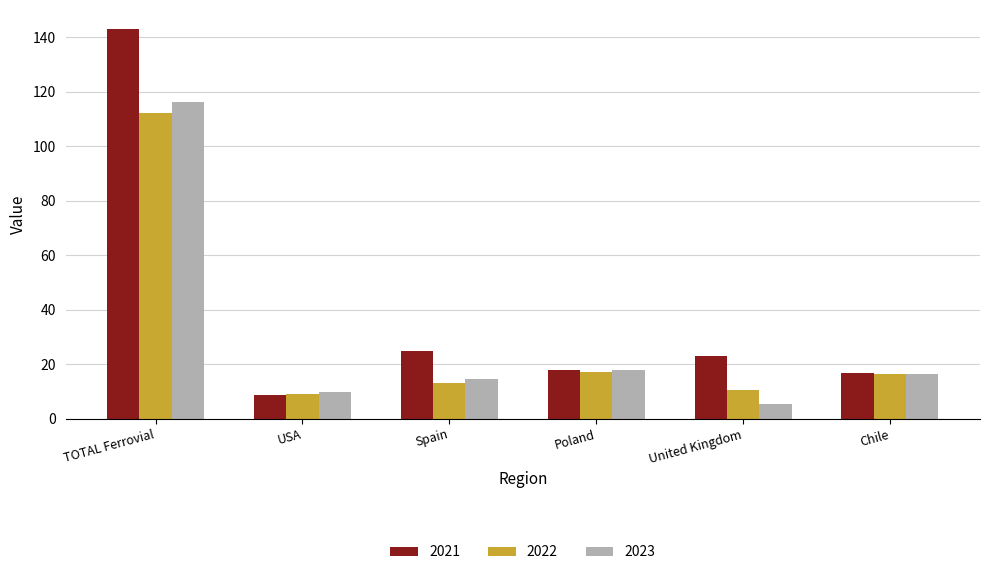

Is the value of 2022 at Chile greater than the value of 2023 at TOTAL Ferrovial?

No